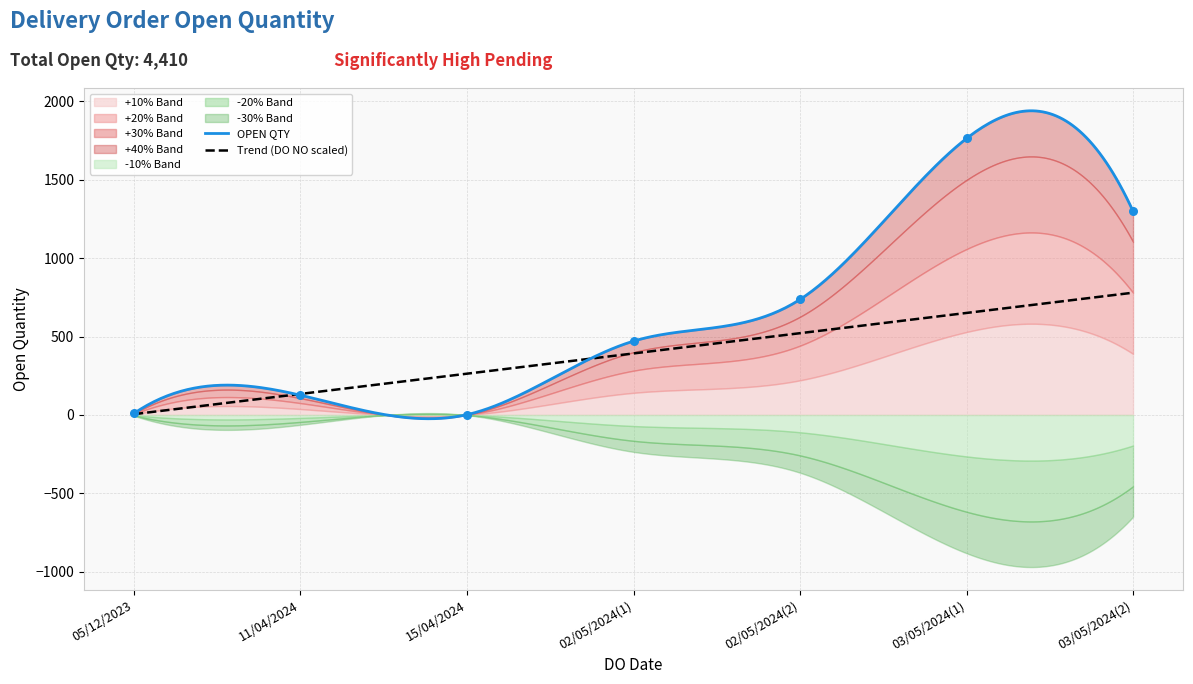

What is the highest value of the Trend (DO NO scaled) series?

780.0